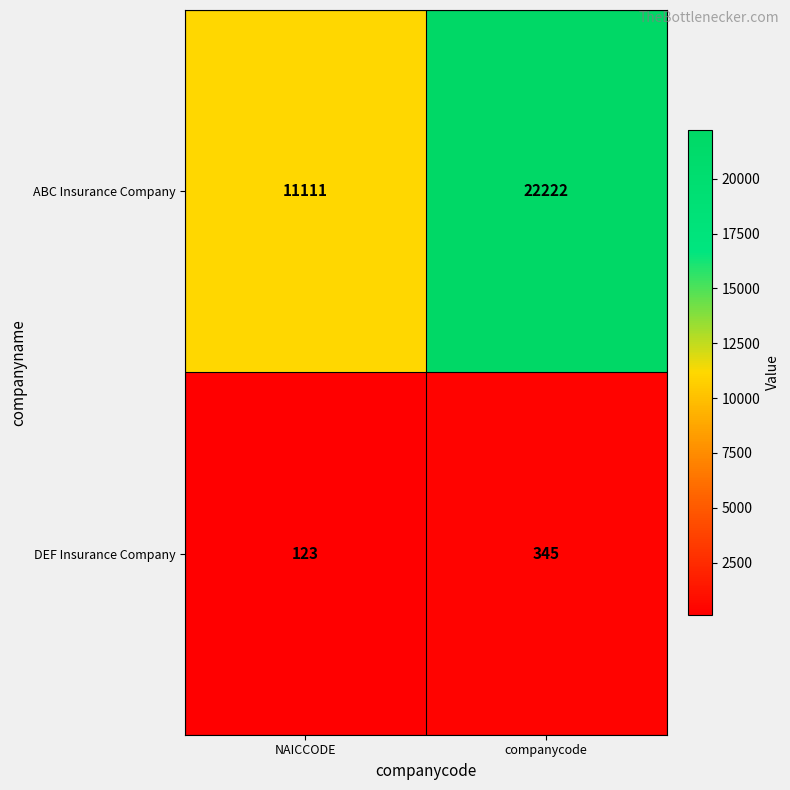

Which series changed the most between NAICCODE and companycode?

ABC Insurance Company